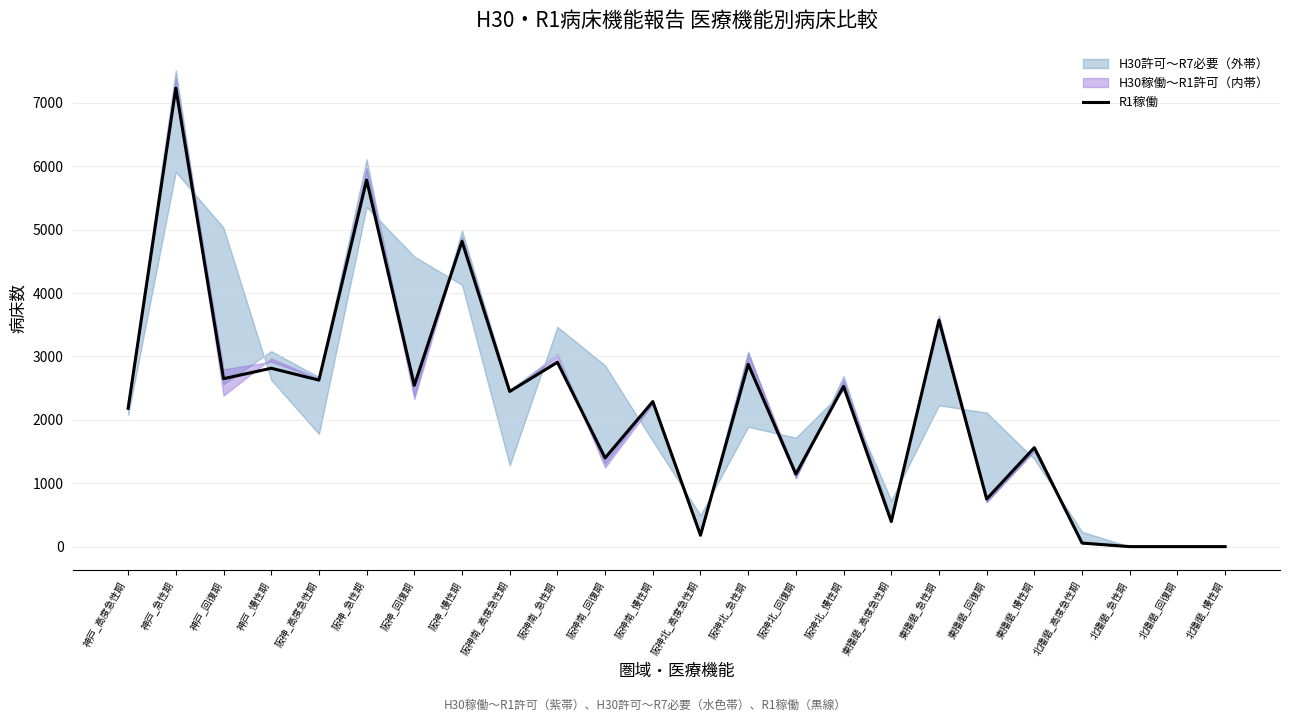

Reading left to right, list all the values displayed in this chart.

2182	7233	2649	2814	2627	5784	2544	4815	2448	2908	1399	2288	179	2876	1145	2527	395	3570	751	1562	56	0	0	0